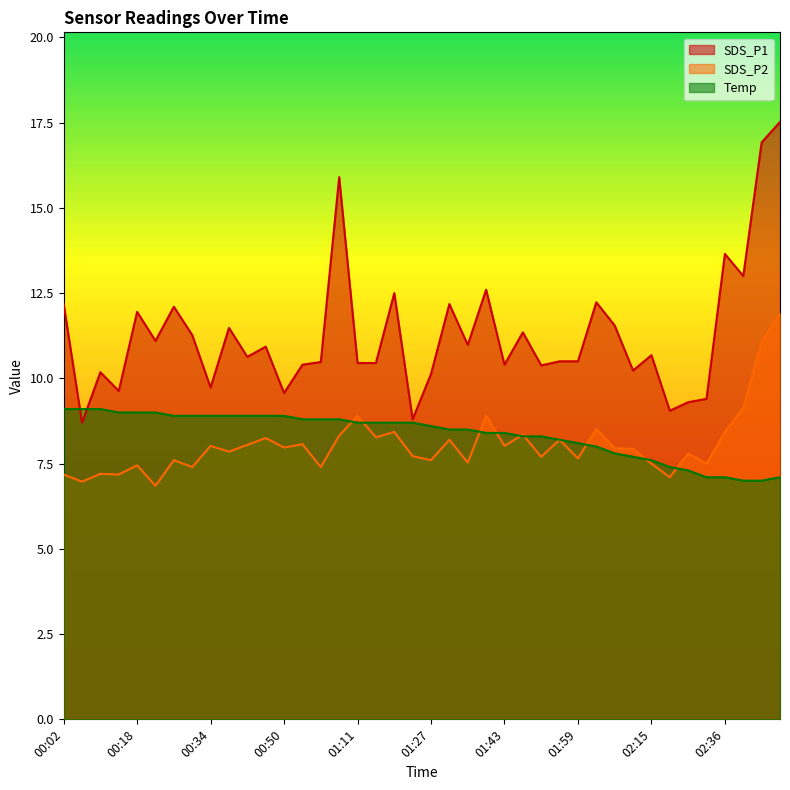

What are all the series names shown in the legend?

SDS_P1, SDS_P2, Temp